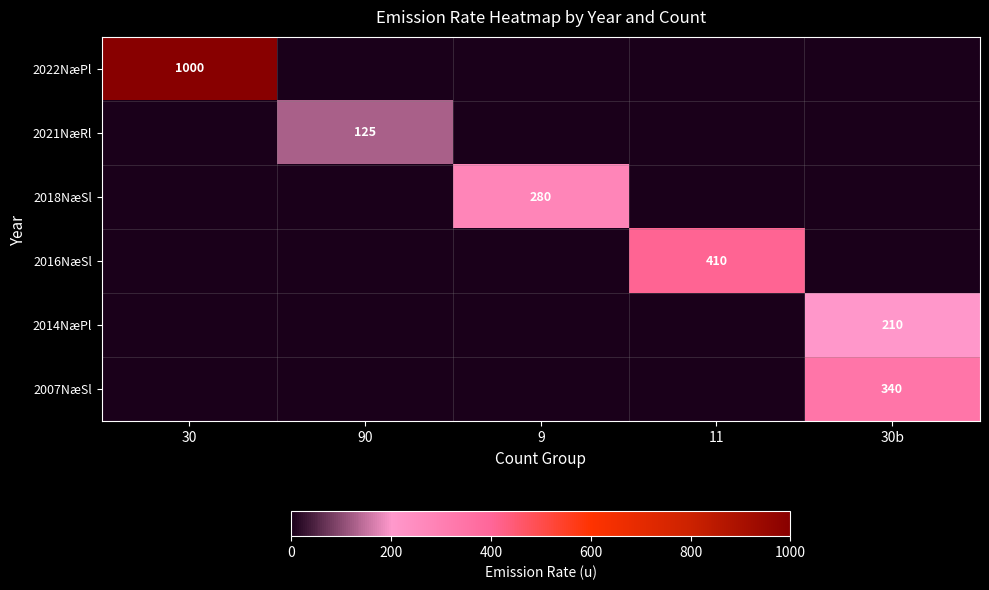

What is the greatest value displayed?

1000